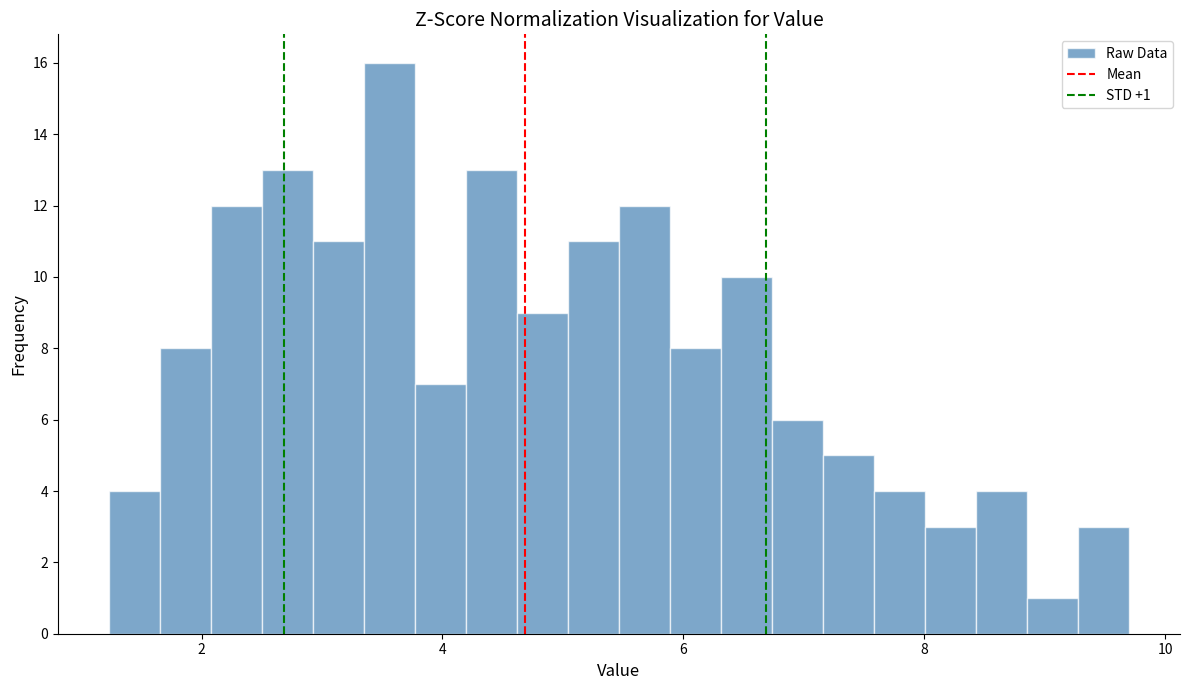

Read against the x-axis, roughly where is the centre of the tallest bar?

3.6